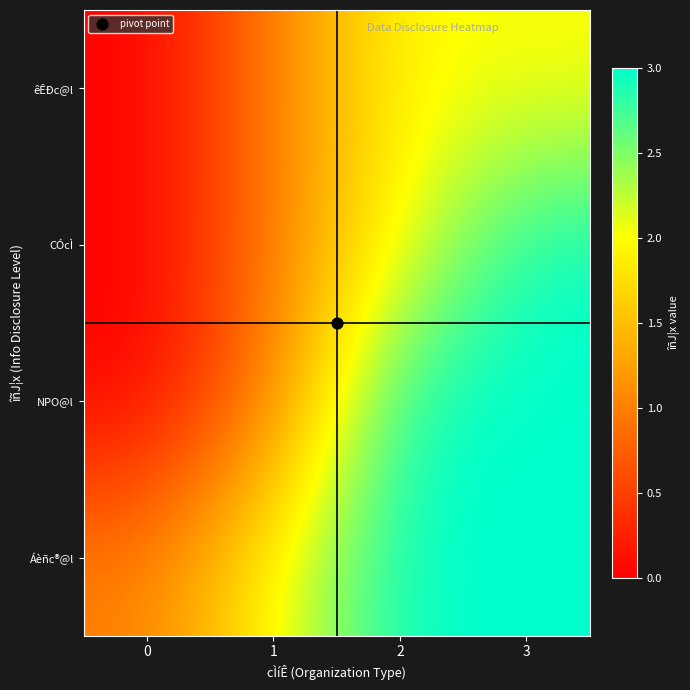

How many series are shown in this chart?

4